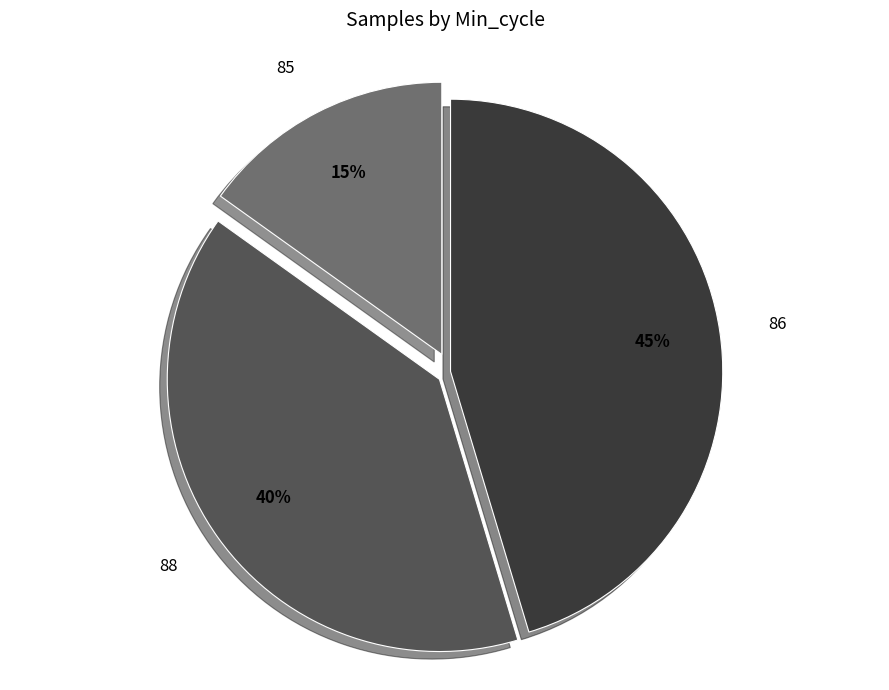

Is the sum of 86 and 85 greater than half?

Yes